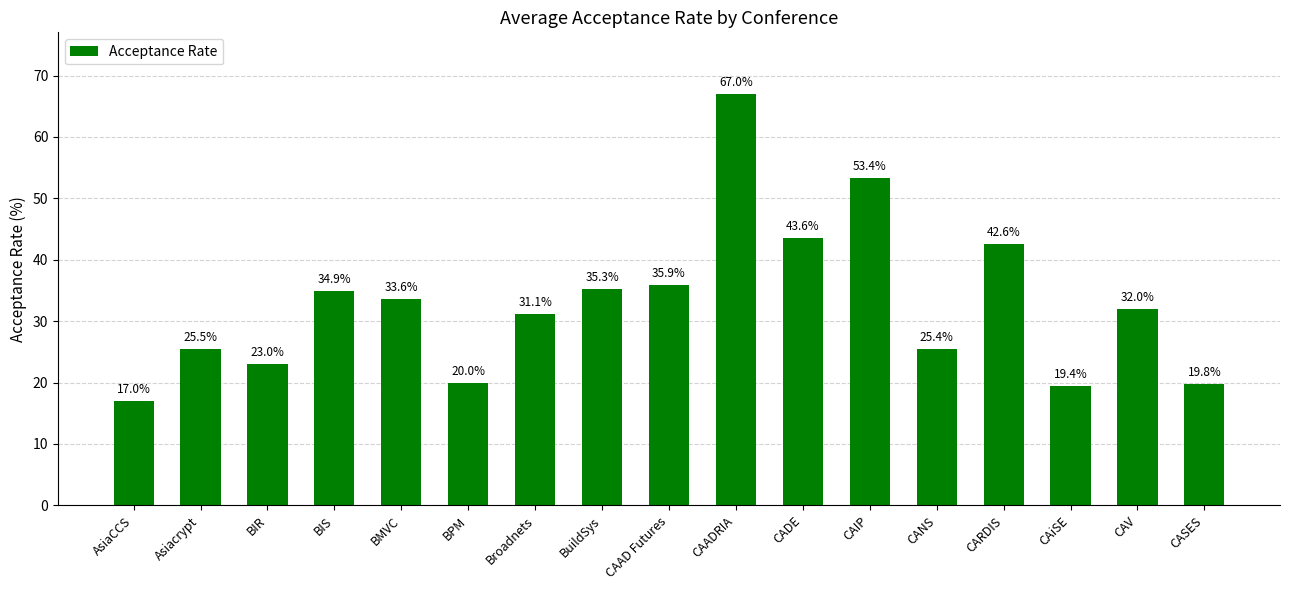

Count the number of categories in the chart.

17